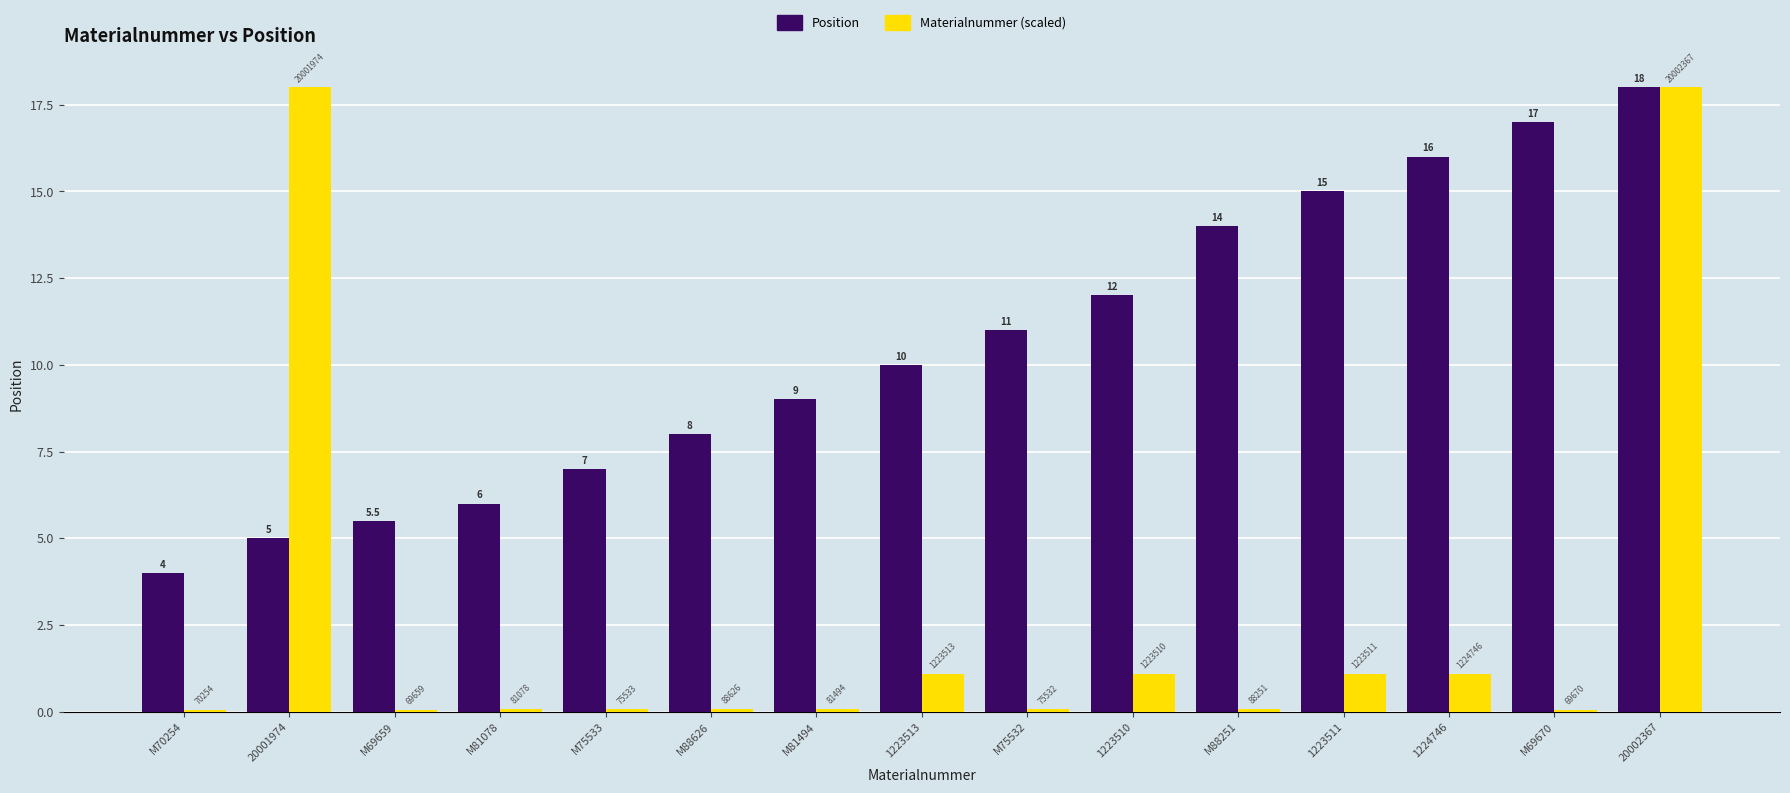

What is the difference between the maximum and minimum values in the Materialnummer (scaled) series?

17.9